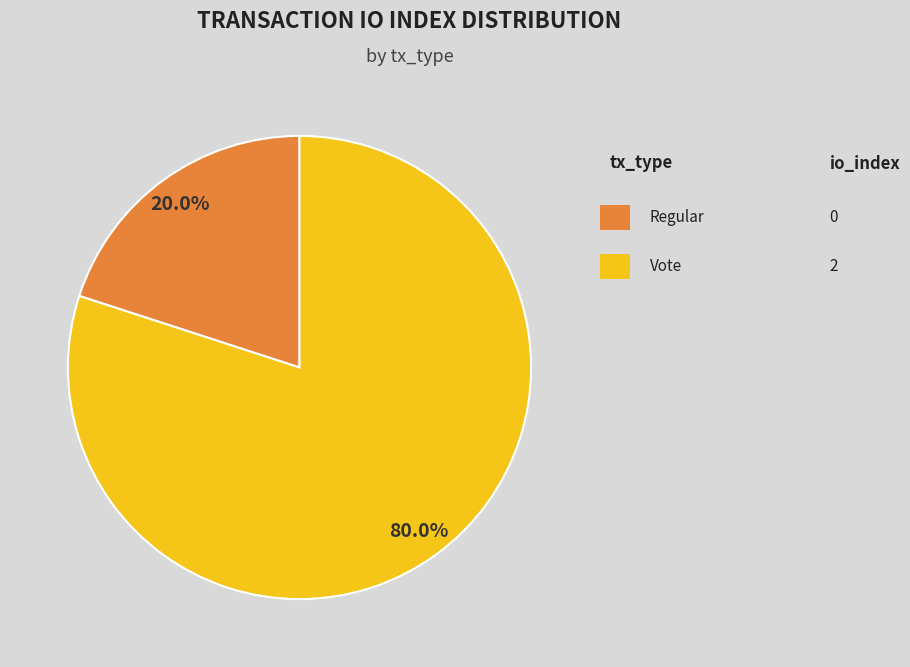

Which slice is the largest?

Vote (io_index=2)